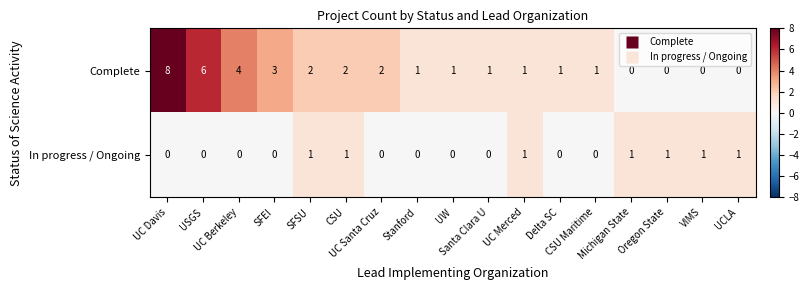

What is the maximum value for Complete?

8